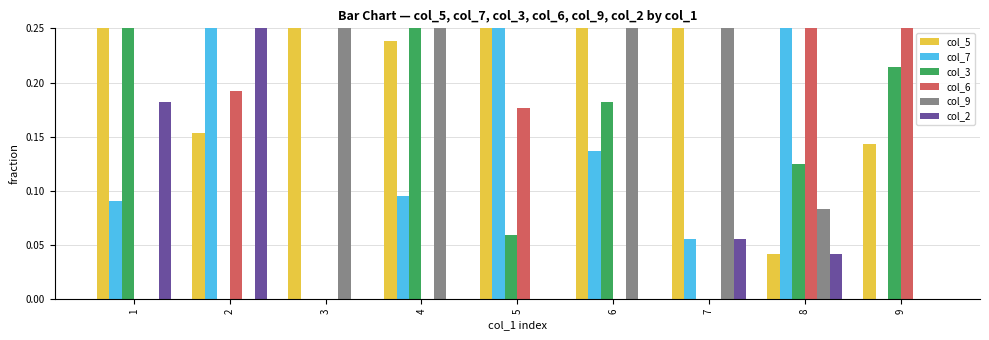

What is the greatest value displayed?

0.6